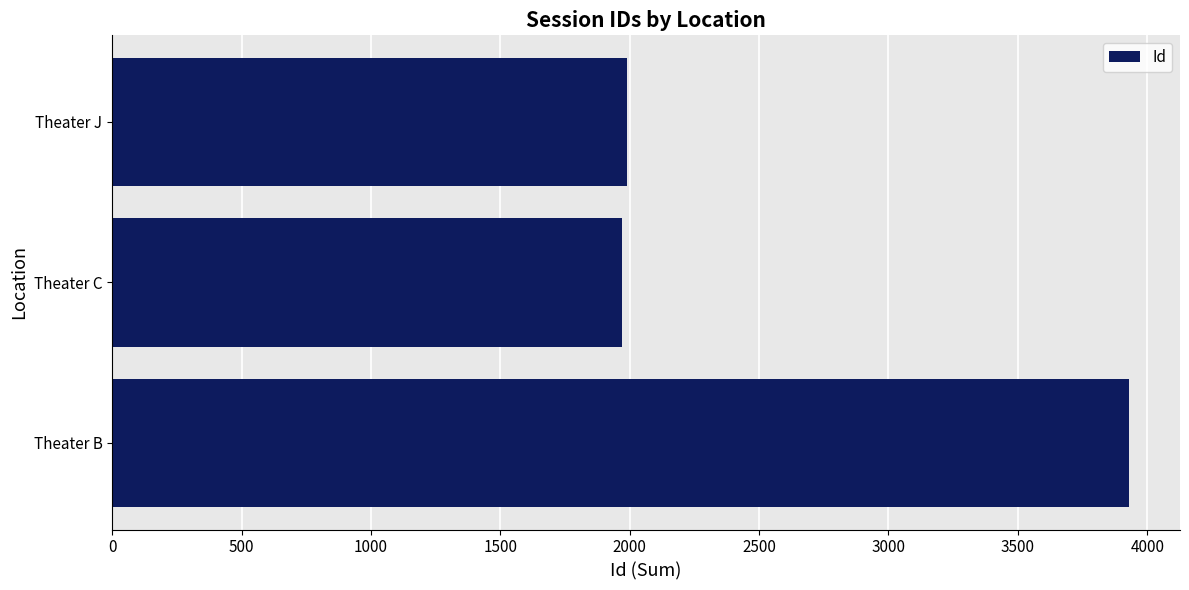

What is the average value?

2630